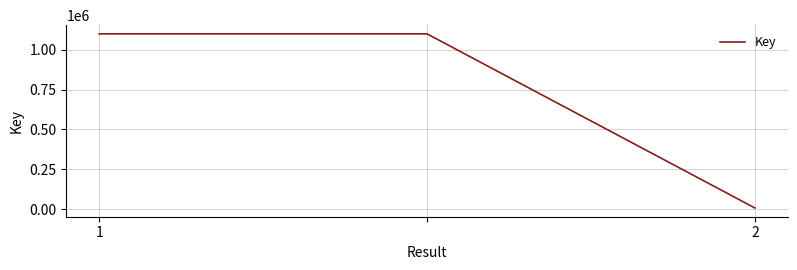

Count the number of categories in the chart.

3